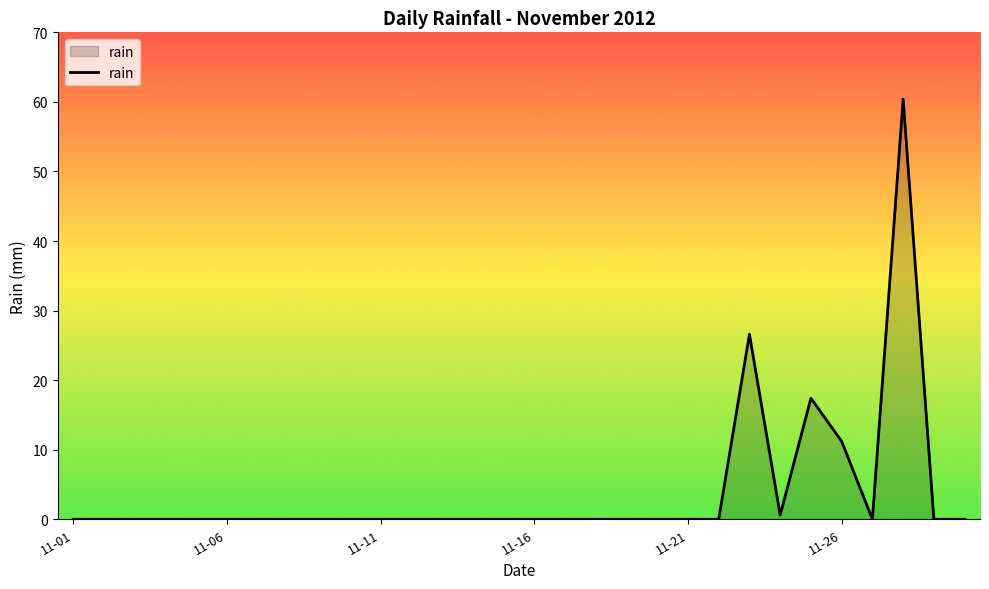

What is the maximum value shown in the chart?

60.4